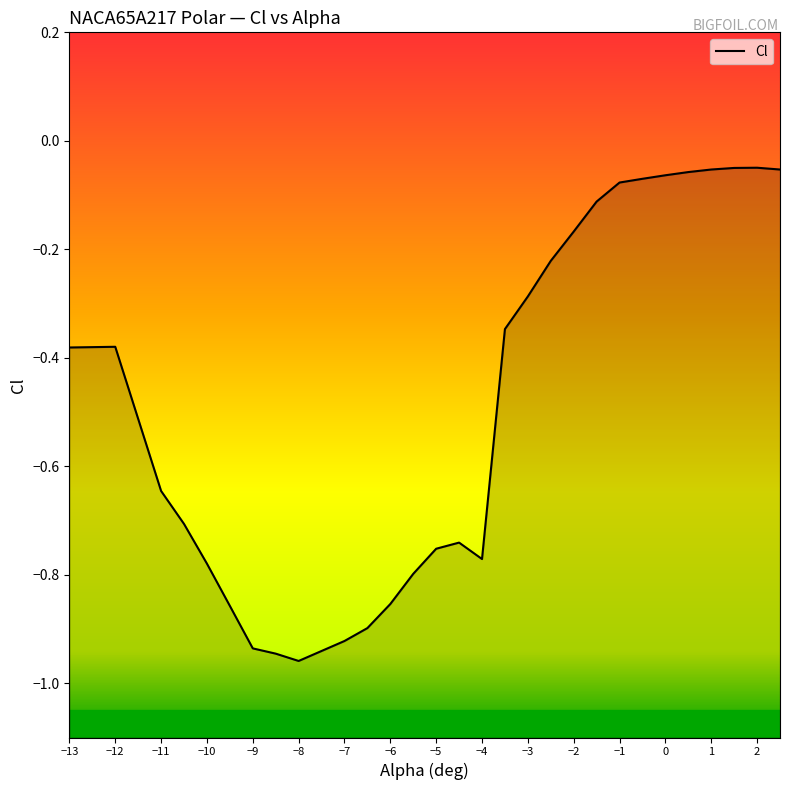

What is the label of the 21st point from the right?

-7.5